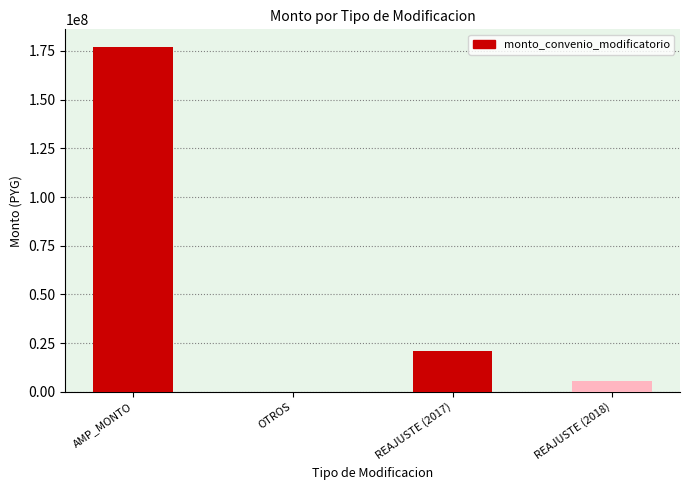

Does the chart contain stacked bars?

No